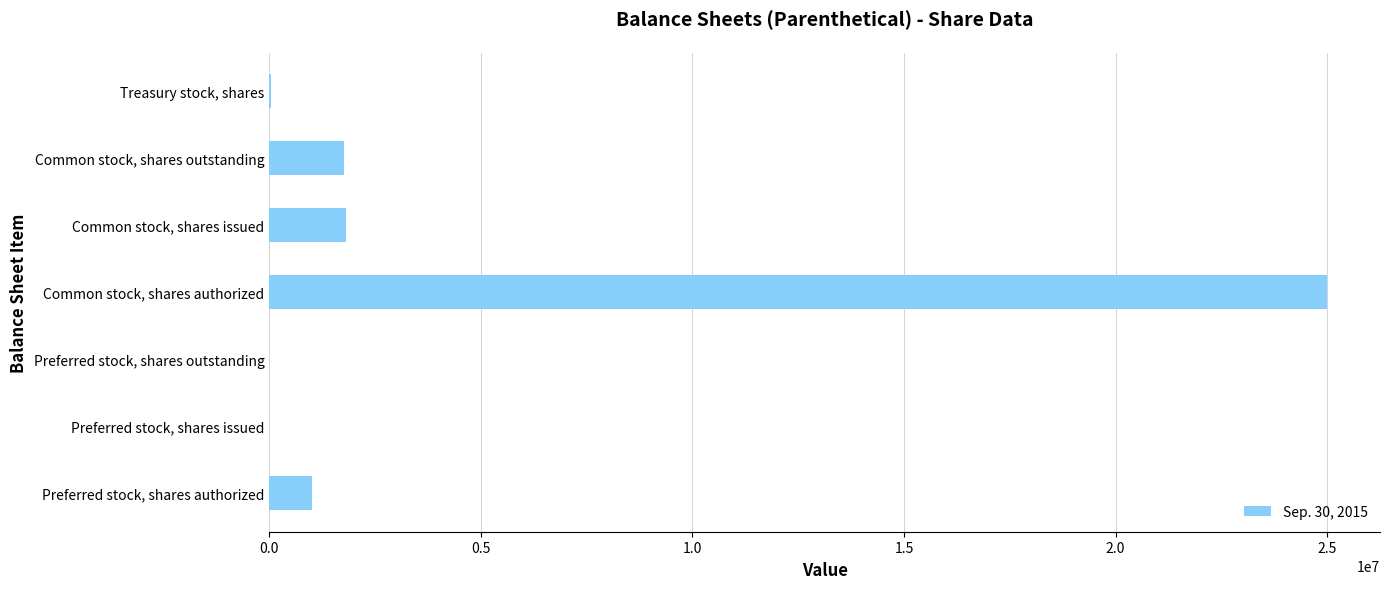

What is the sum of the values at Common stock, shares issued and Preferred stock, shares outstanding?

1809912